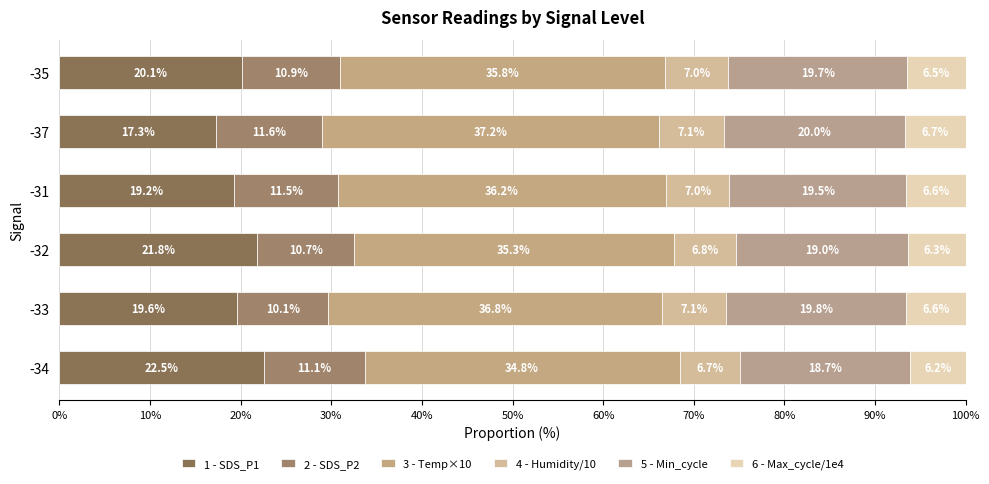

How many data points in 1 - SDS_P1 are less than 20?

3